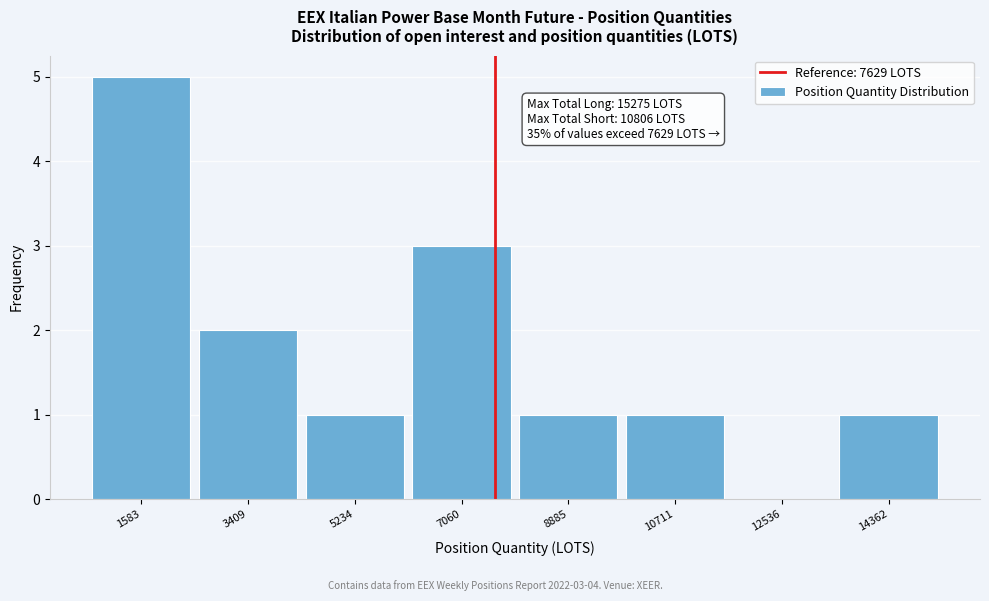

Over which range of the x-axis is the bar tallest?

600 to 2400